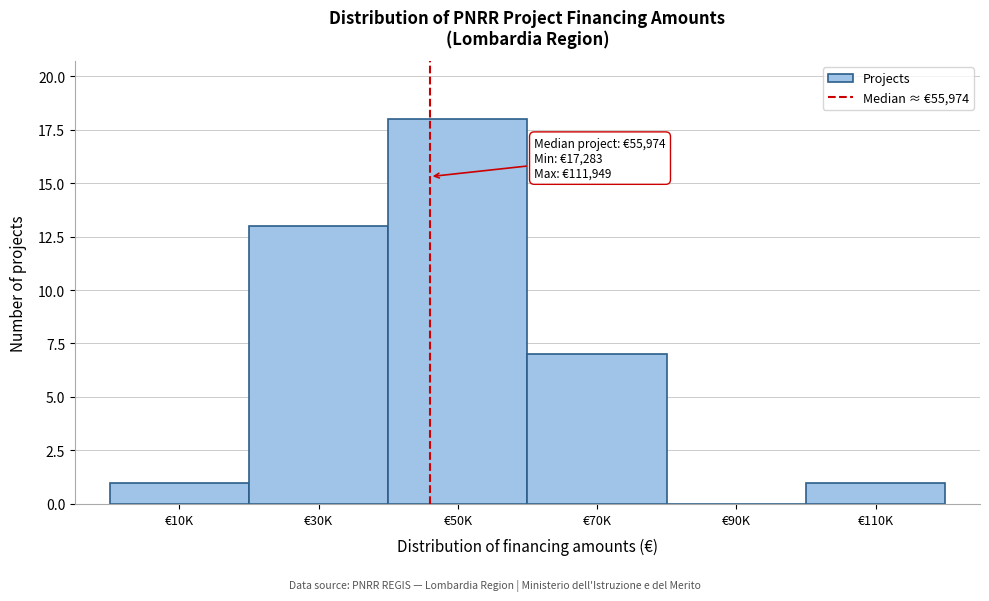

Reading left to right, transcribe all the data shown in this chart.

€10K=1	€30K=13	€50K=18	€70K=7	€90K=0	€110K=1